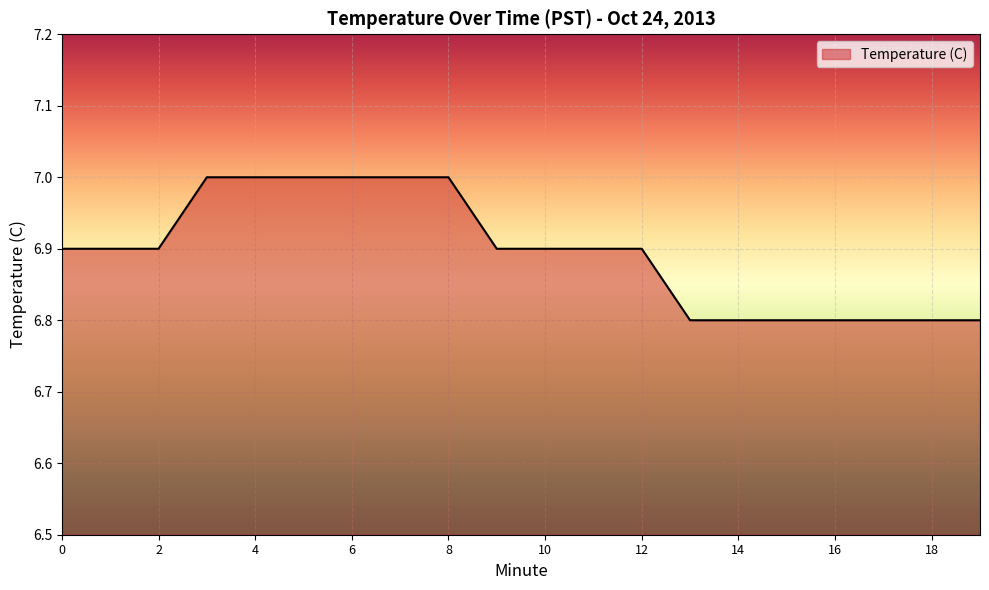

What is the greatest value displayed?

7.0